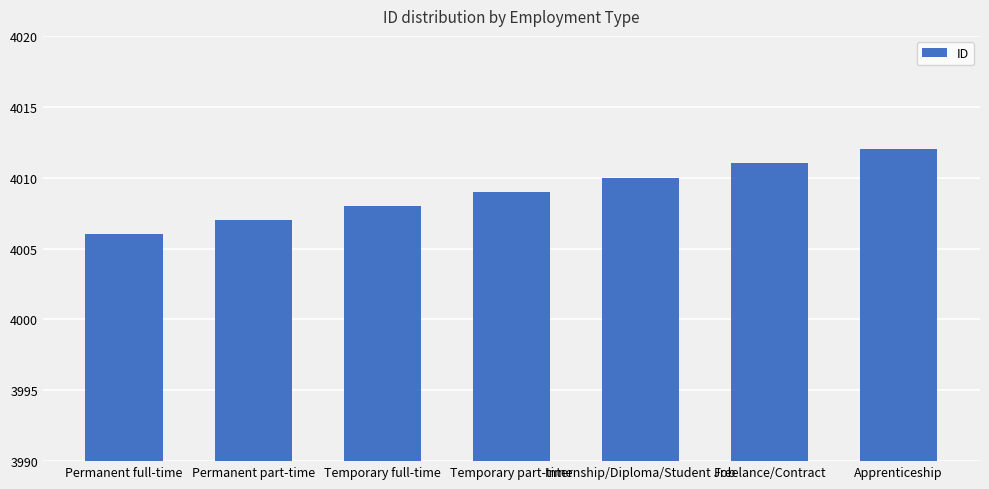

Which category has the lowest value across all series?

Permanent full-time